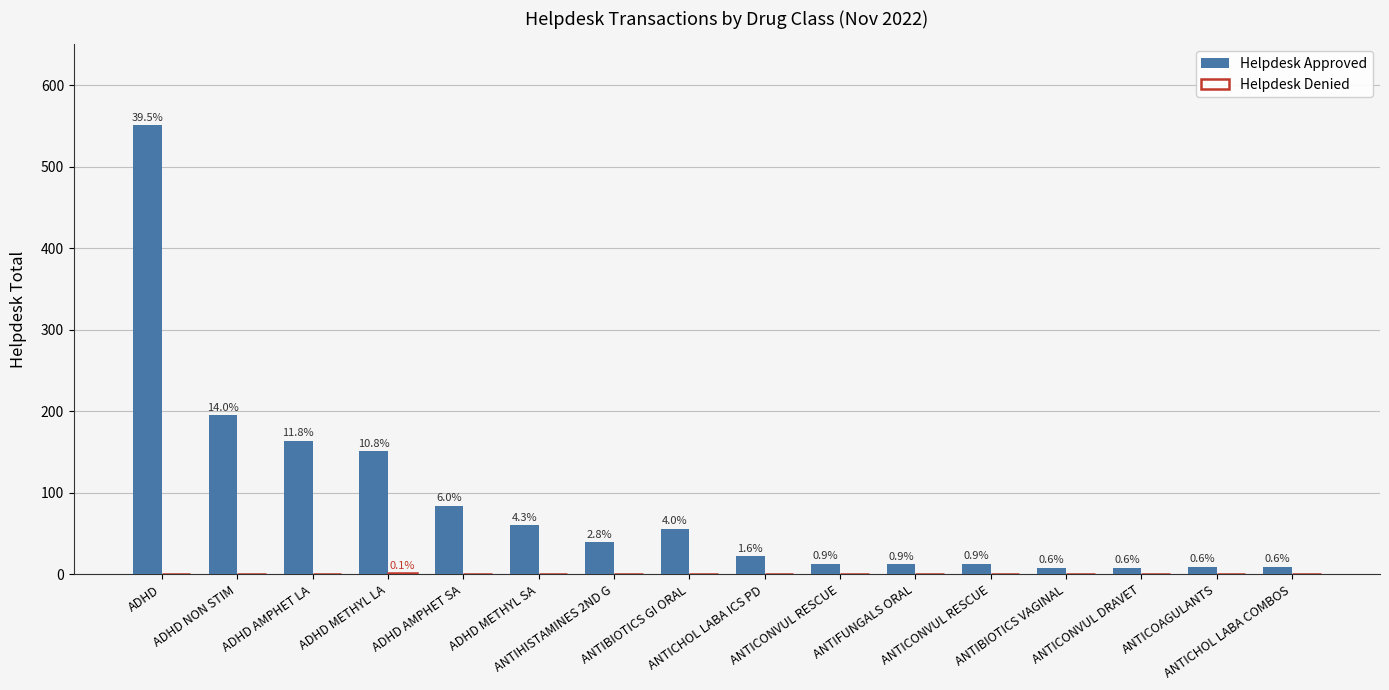

The value of Helpdesk Approved at ADHD METHYL SA is 60. True or false?

True